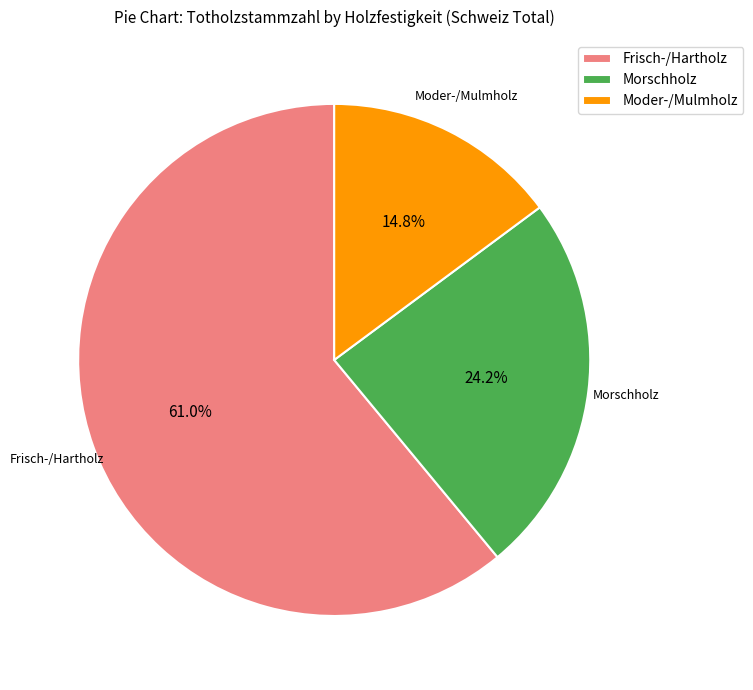

What is the smallest slice in the pie chart?

Moder-/Mulmholz